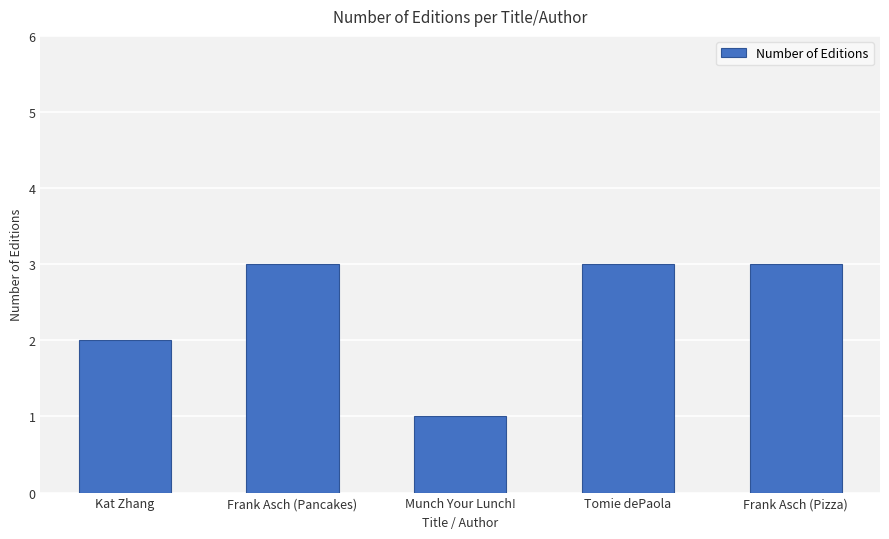

Reading left to right, what are all the values shown in this chart?

Kat Zhang=2	Frank Asch (Pancakes)=3	Munch Your Lunch!=1	Tomie dePaola=3	Frank Asch (Pizza)=3